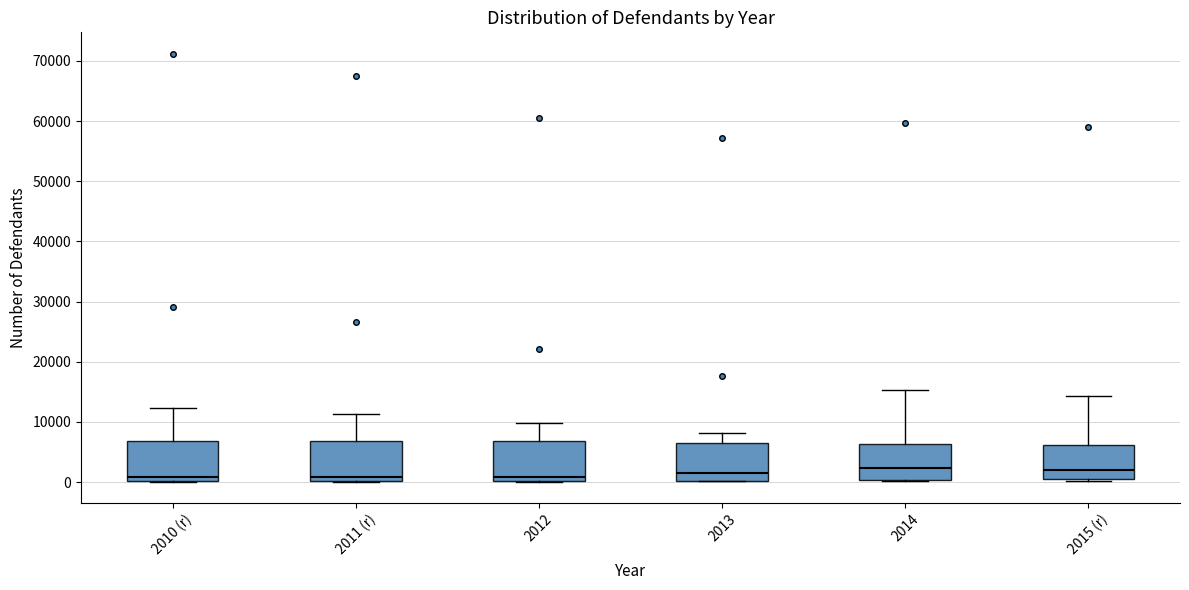

Where does the median line of the box for 2013 sit on the y-axis? The values are not printed on the chart, so give them approximately, as read against the axis.

2000